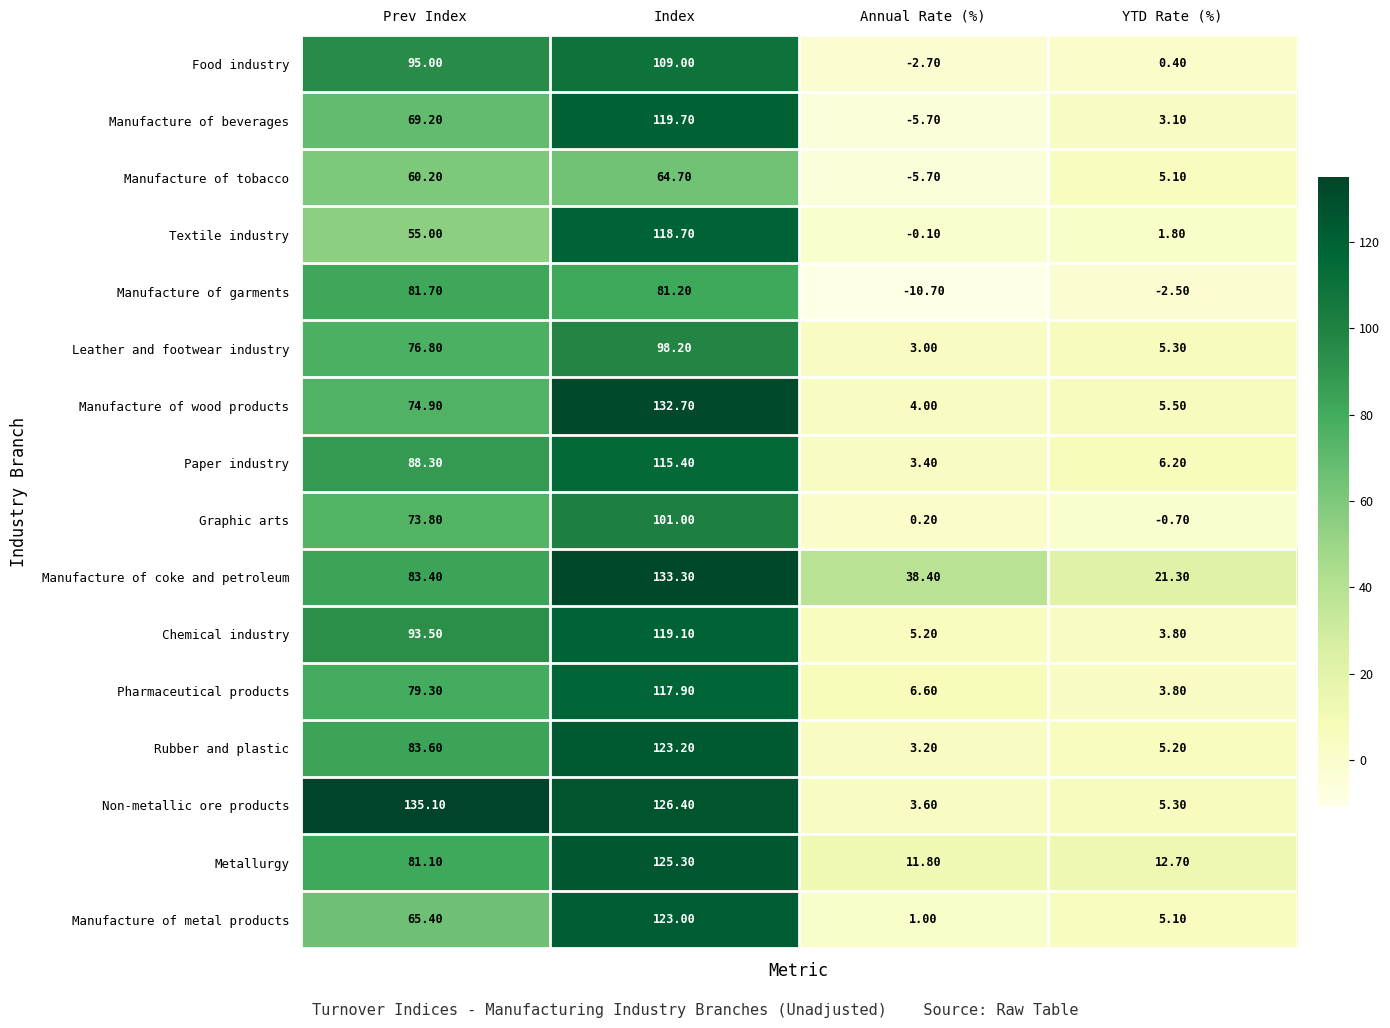

At which label is Rubber and plastic closest to 63?

Prev Index